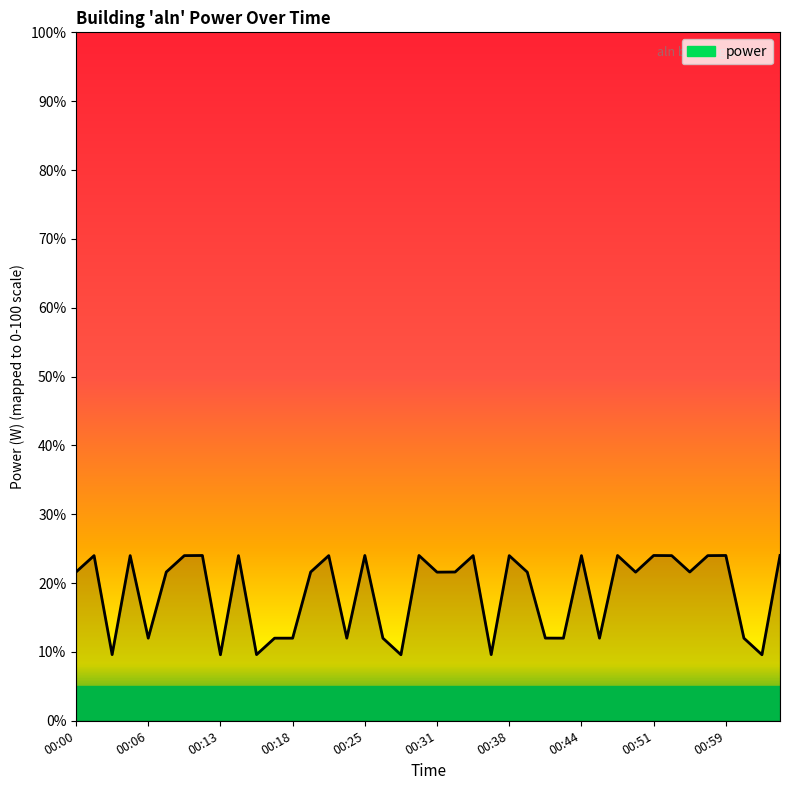

What is the difference between the maximum and minimum values?

14.4